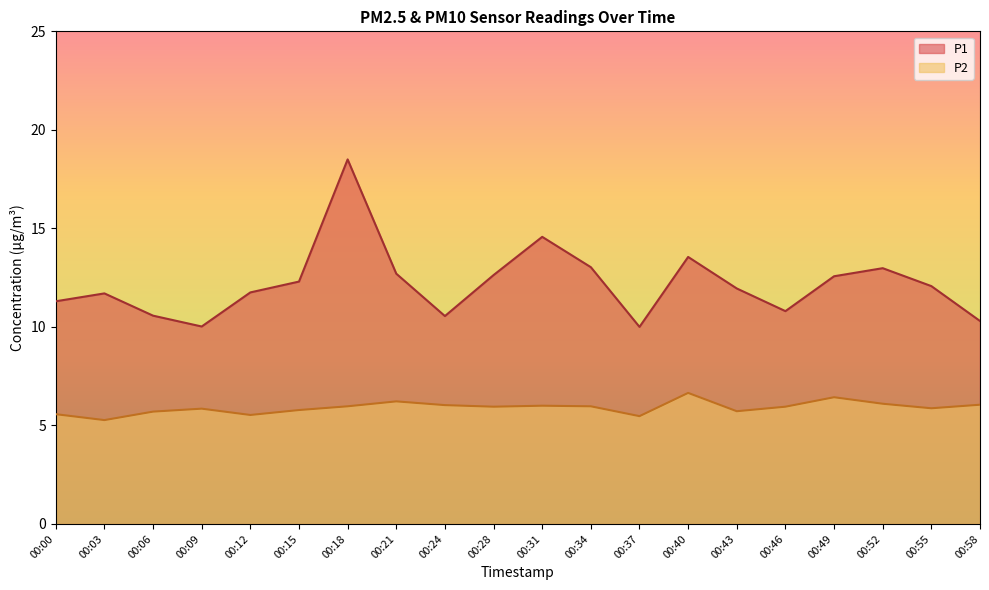

The value of P1 at 00:46 is 6.2. True or false?

False